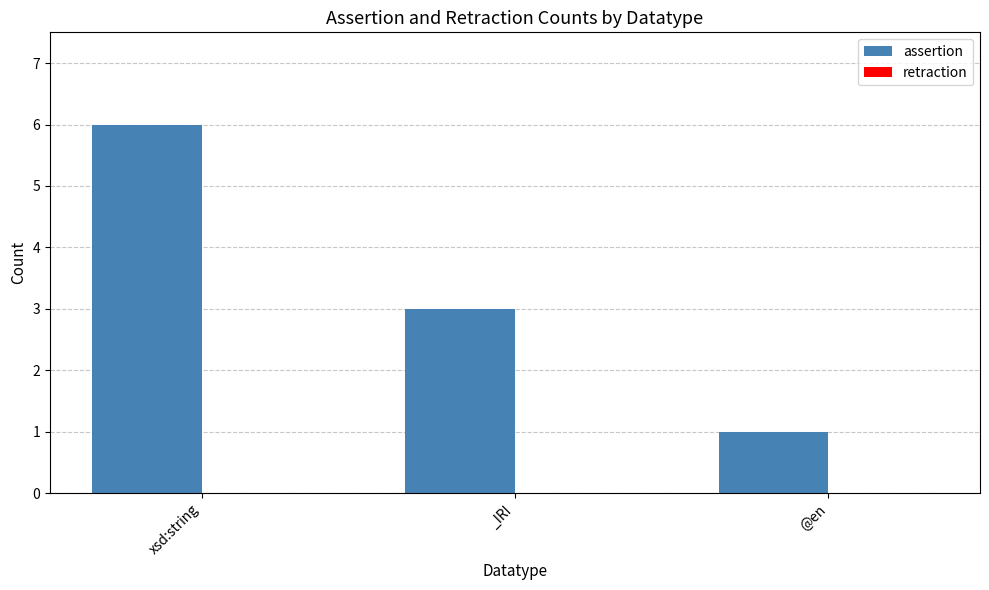

Reading left to right, what are all the values shown in this chart?

xsd:string=6	_IRI=3	@en=1